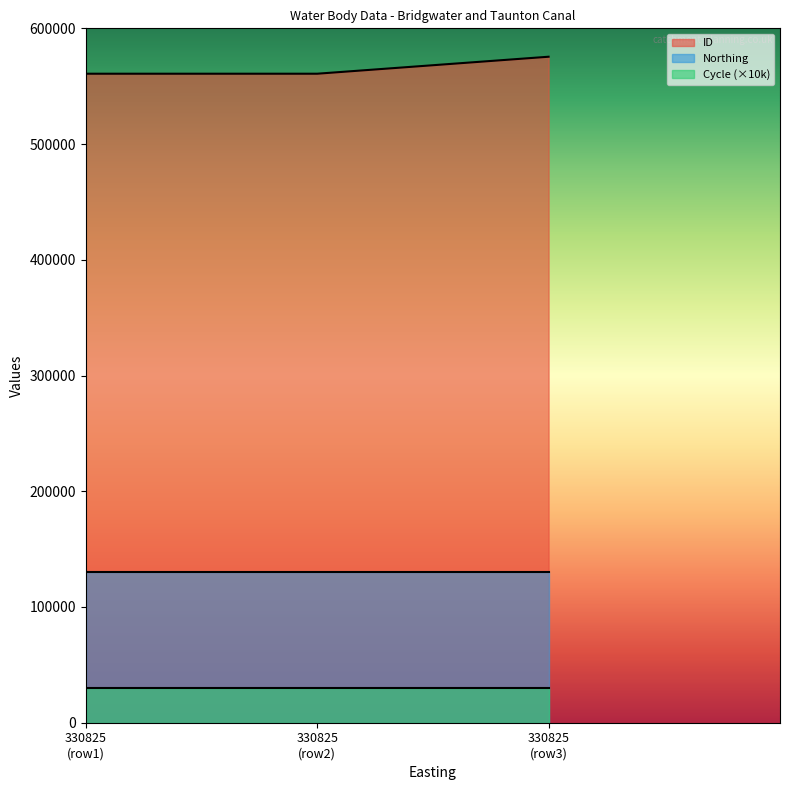

Which series has the largest range (max minus min)?

ID